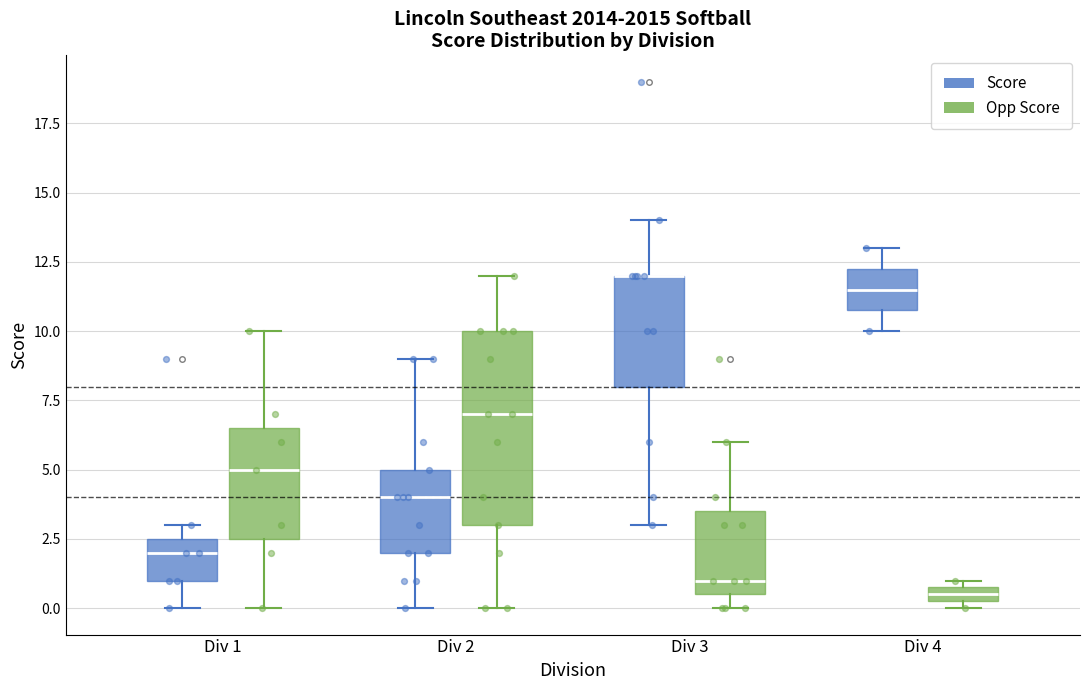

Which box is the tallest, from its lower edge to its upper edge?

Div 2 (Opp Score)